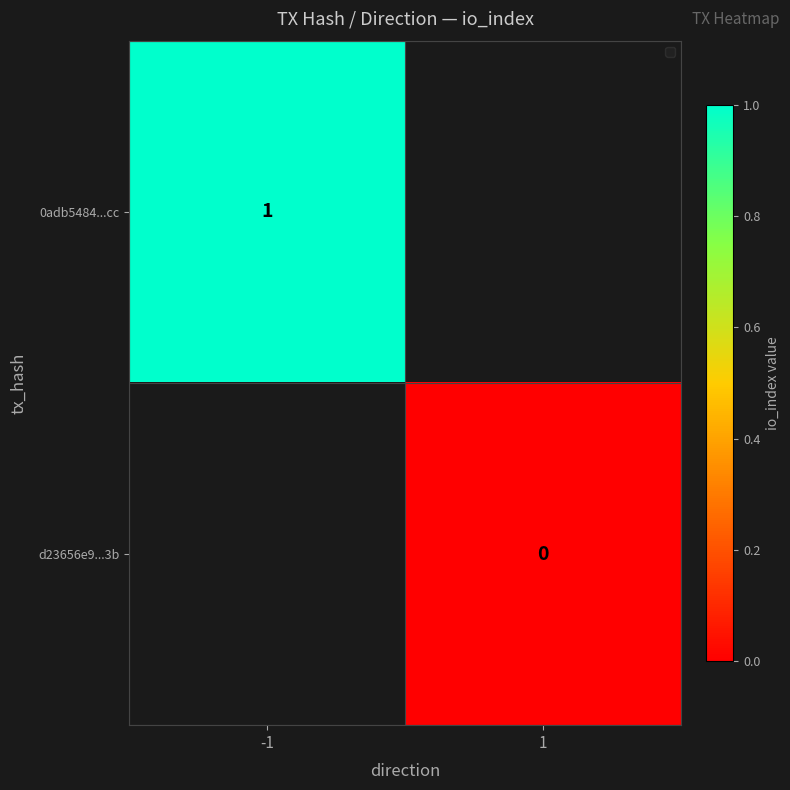

Is the value of 0adb5484...cc at -1 greater than the value of d23656e9...3b at 1?

Yes